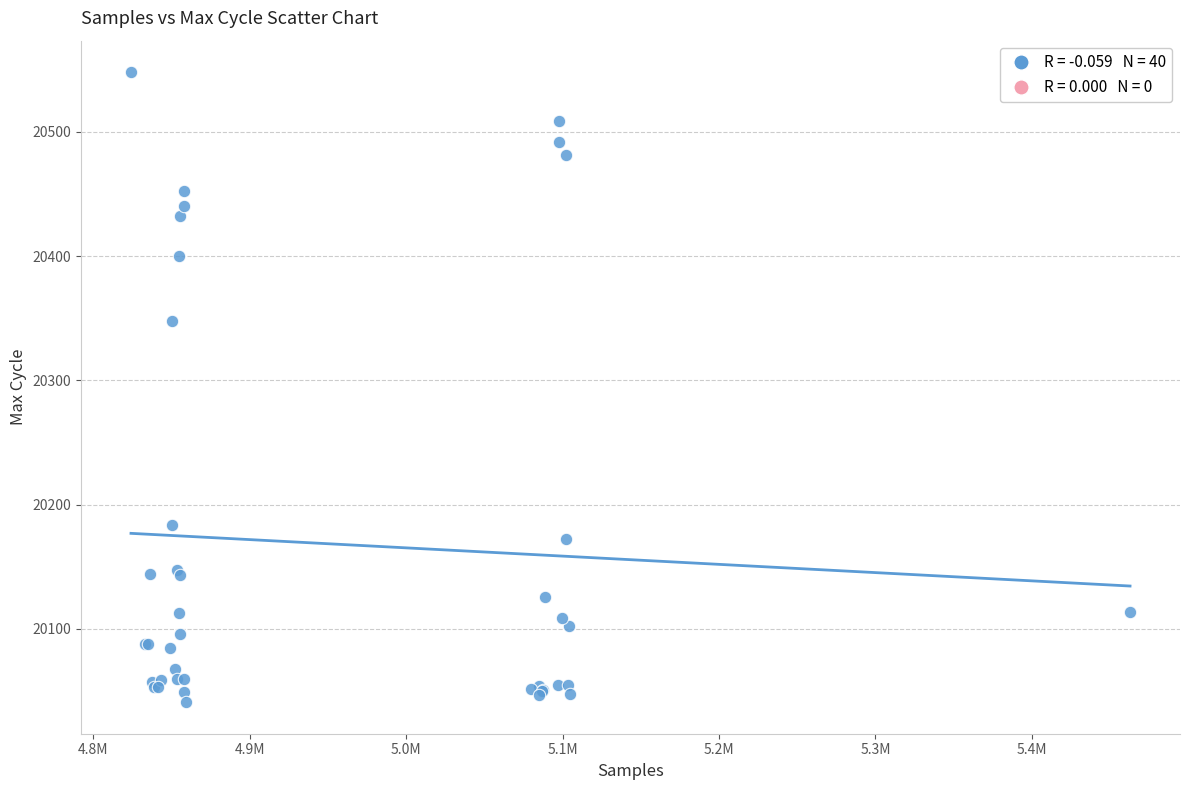

What Y value in the scatter plot is closest to 20294?

20348